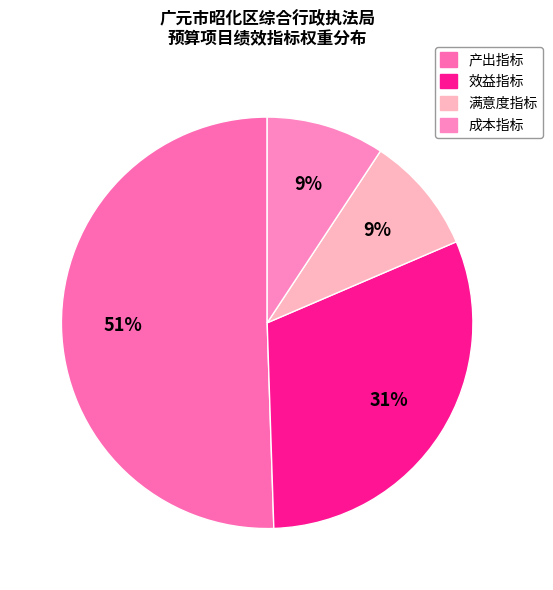

Is it true that 产出指标 is 34% of the pie?

False